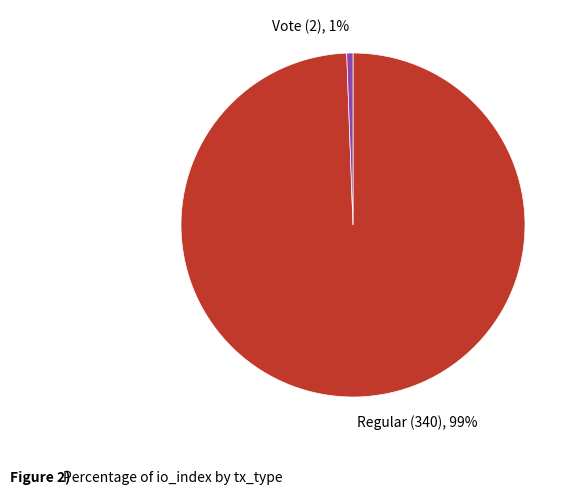

Is Regular (340) the majority of the pie?

Yes